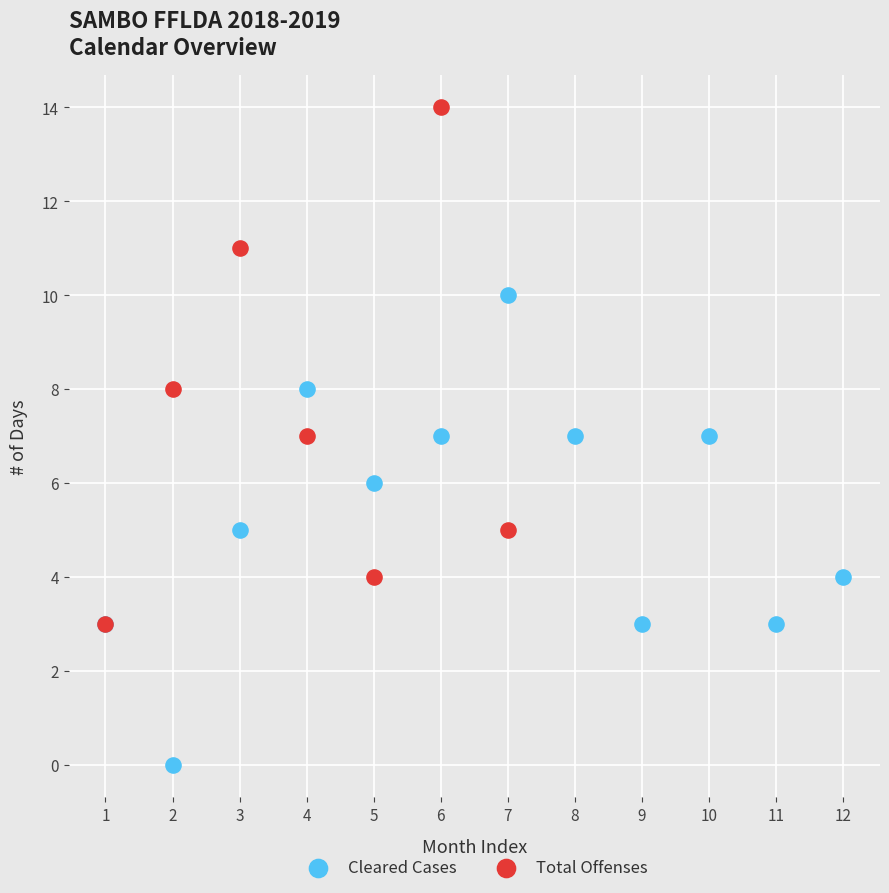

Which series reaches the maximum Y coordinate?

Total Offenses